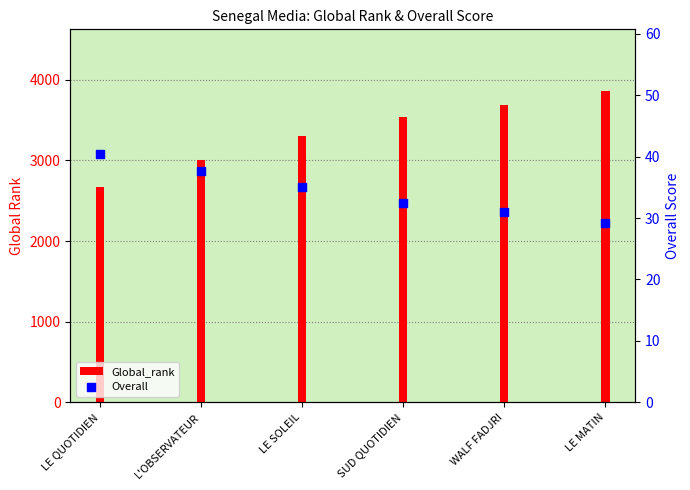

What is the change in value from LE SOLEIL to LE MATIN?

-5.8